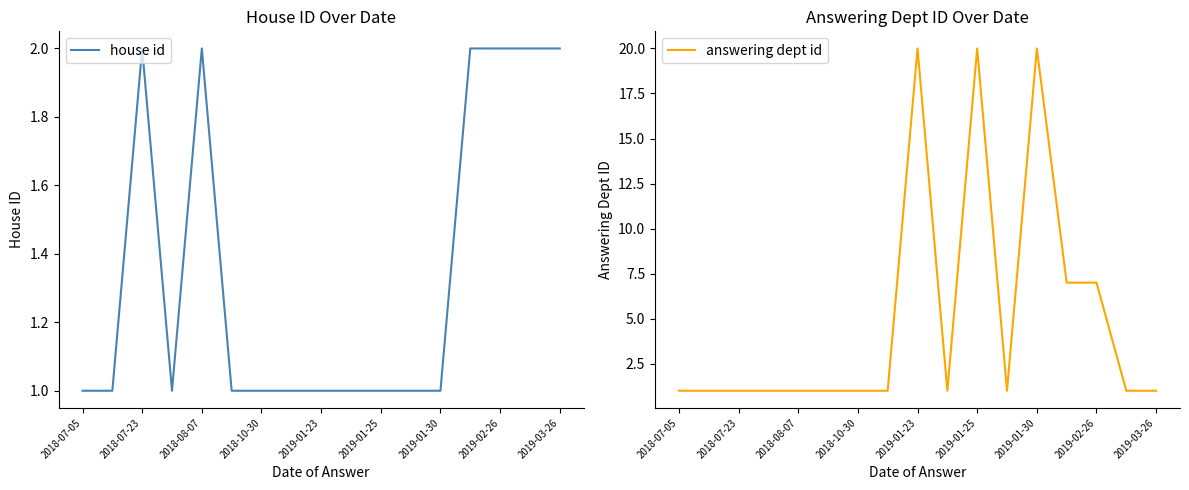

Where is the first local maximum for house id?

2018-07-23